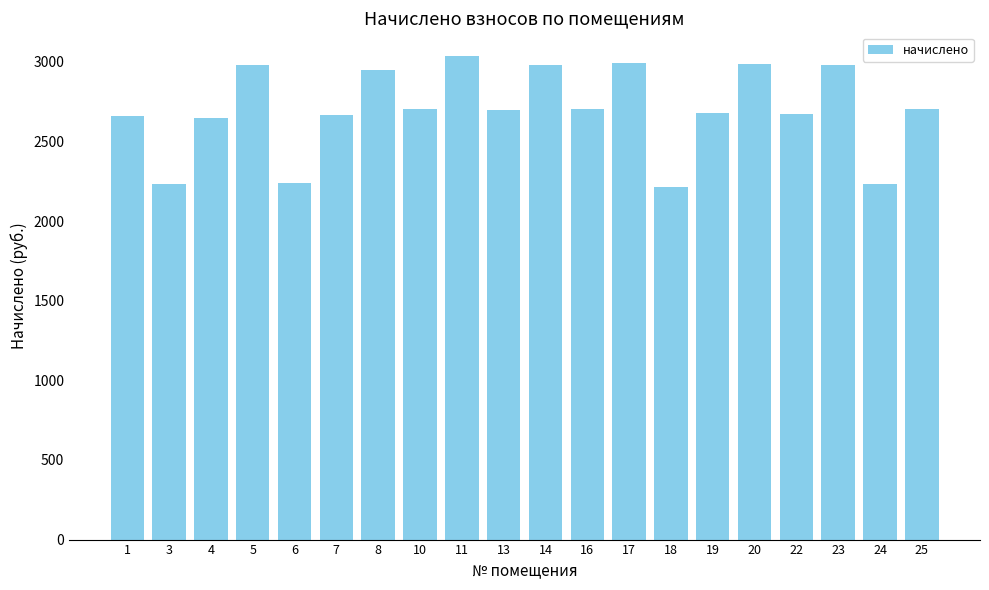

What is the difference between the maximum and minimum values?

819.7